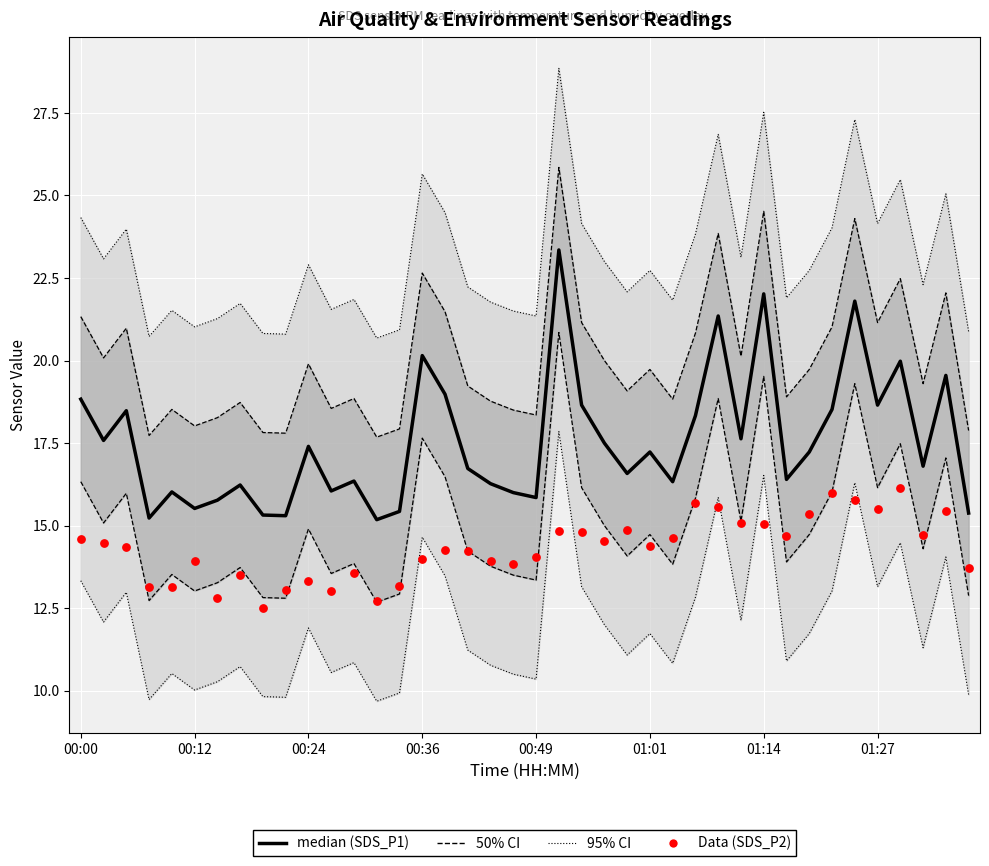

What are all the series names shown in the legend?

95% CI, 50% CI, median (SDS_P1), Data (SDS_P2)